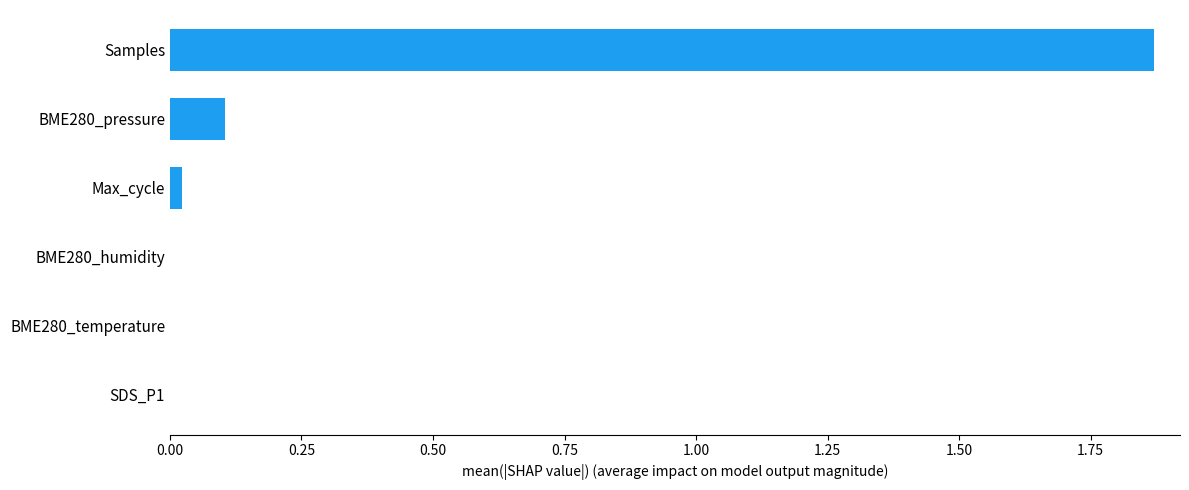

Between Max_cycle and Samples, which is larger?

Samples